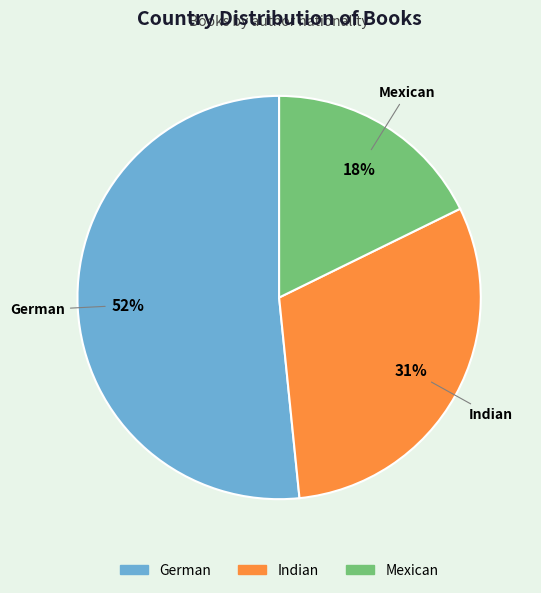

Rank the categories by value from lowest to highest.

Mexican, Indian, German